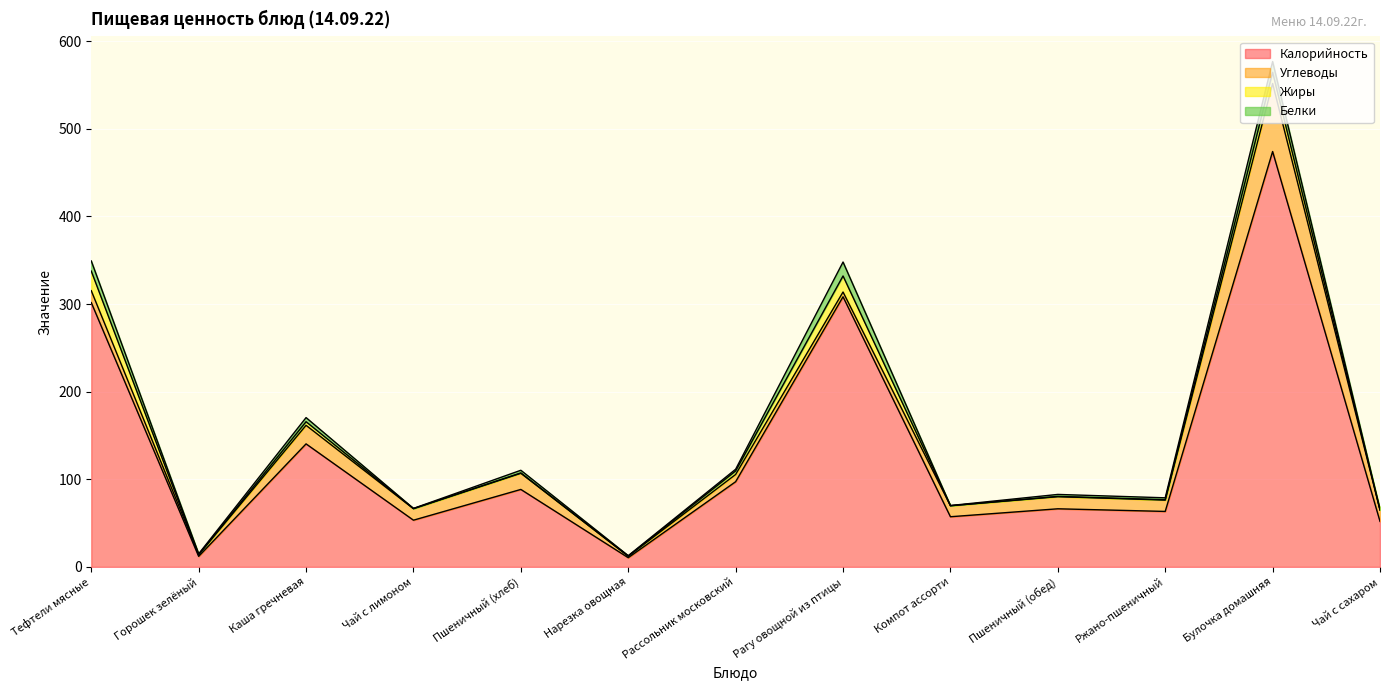

Which series has the widest spread of values?

Калорийность